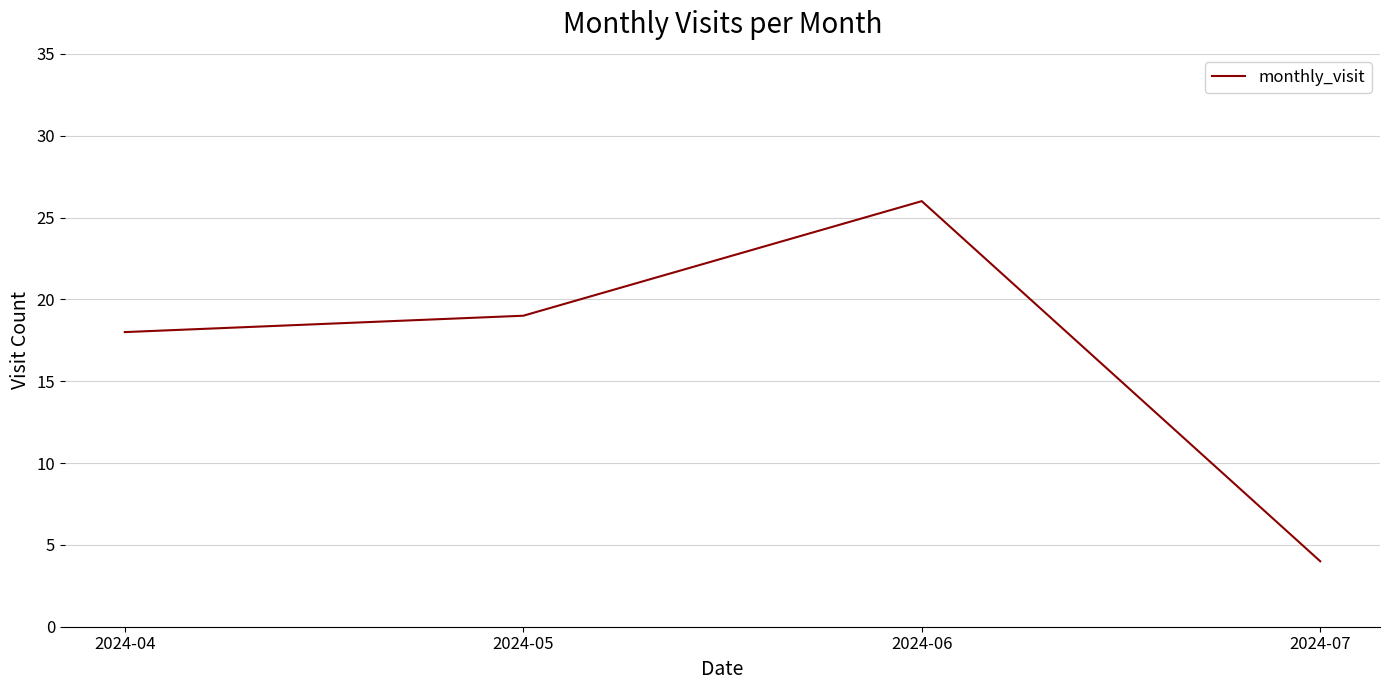

At which category does the data reach its first local peak?

2024-06